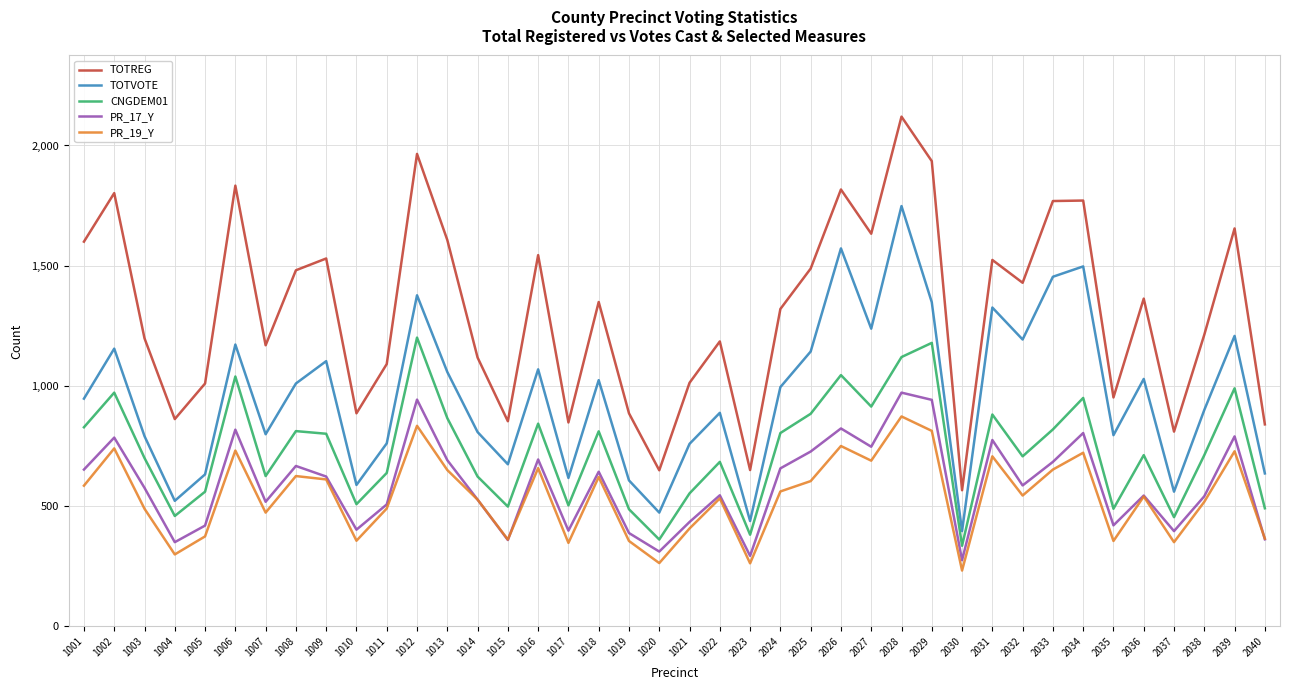

True or false: PR_17_Y and TOTVOTE intersect in this chart.

False